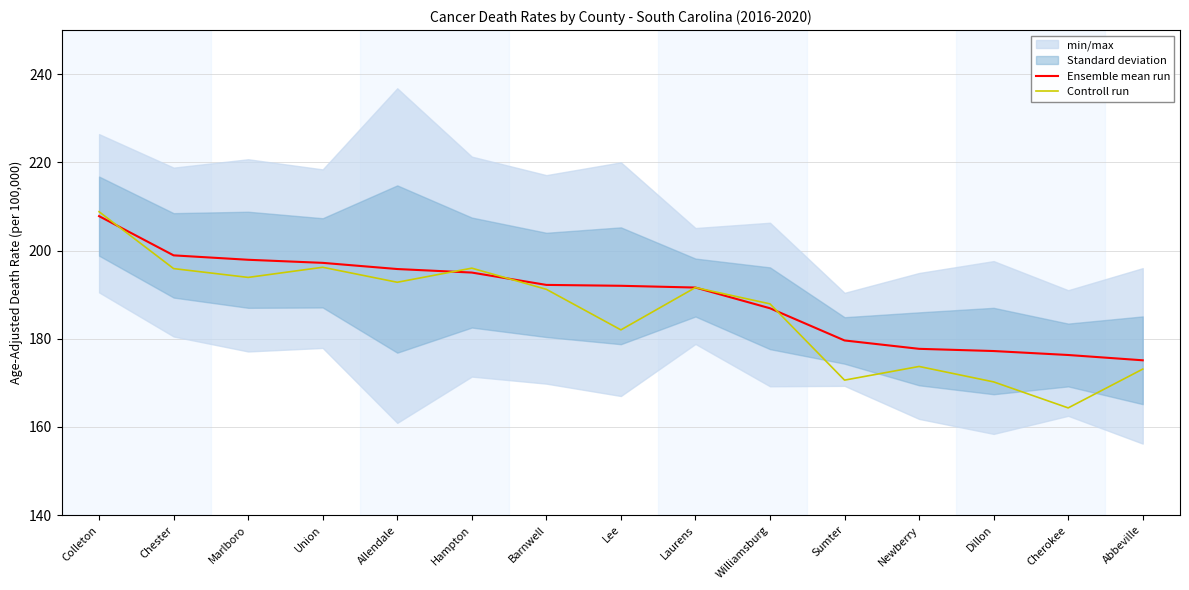

How many categories are shown in the chart?

15